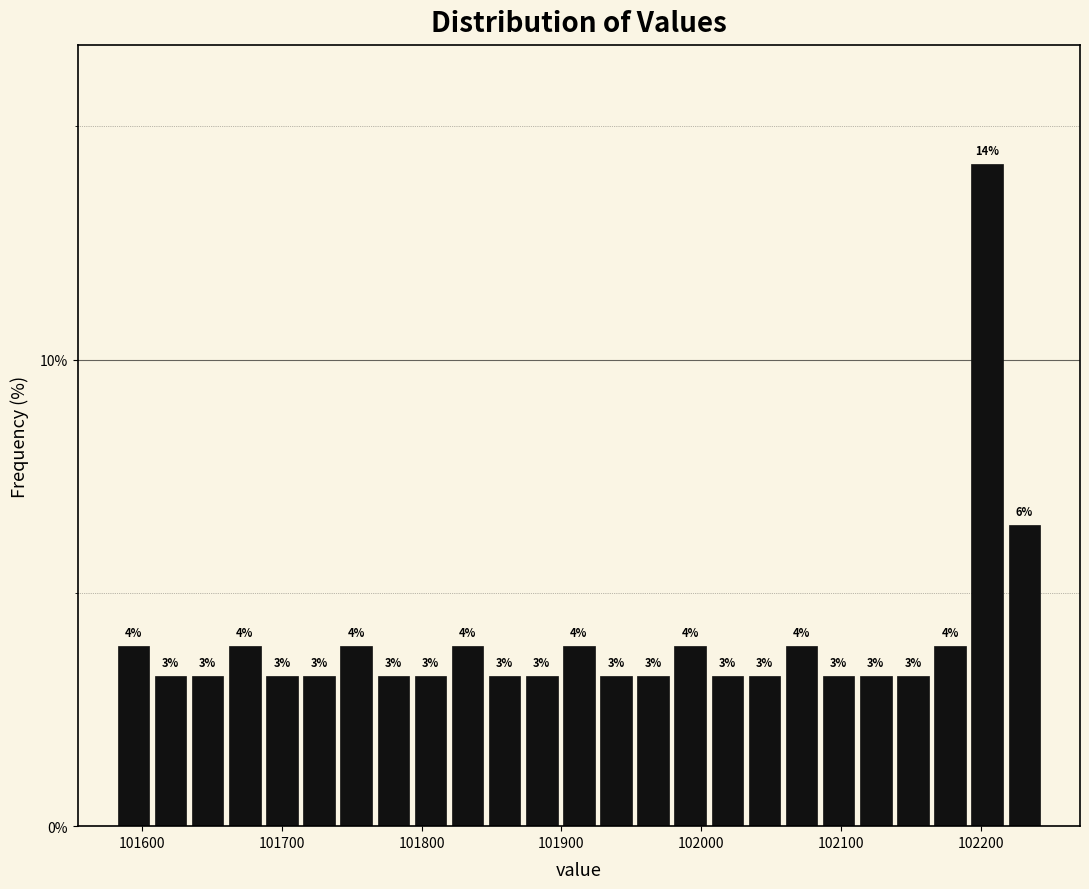

Around what value on the x-axis is the tallest bar? Give the approximate position of its centre, as read against the axis.

102200